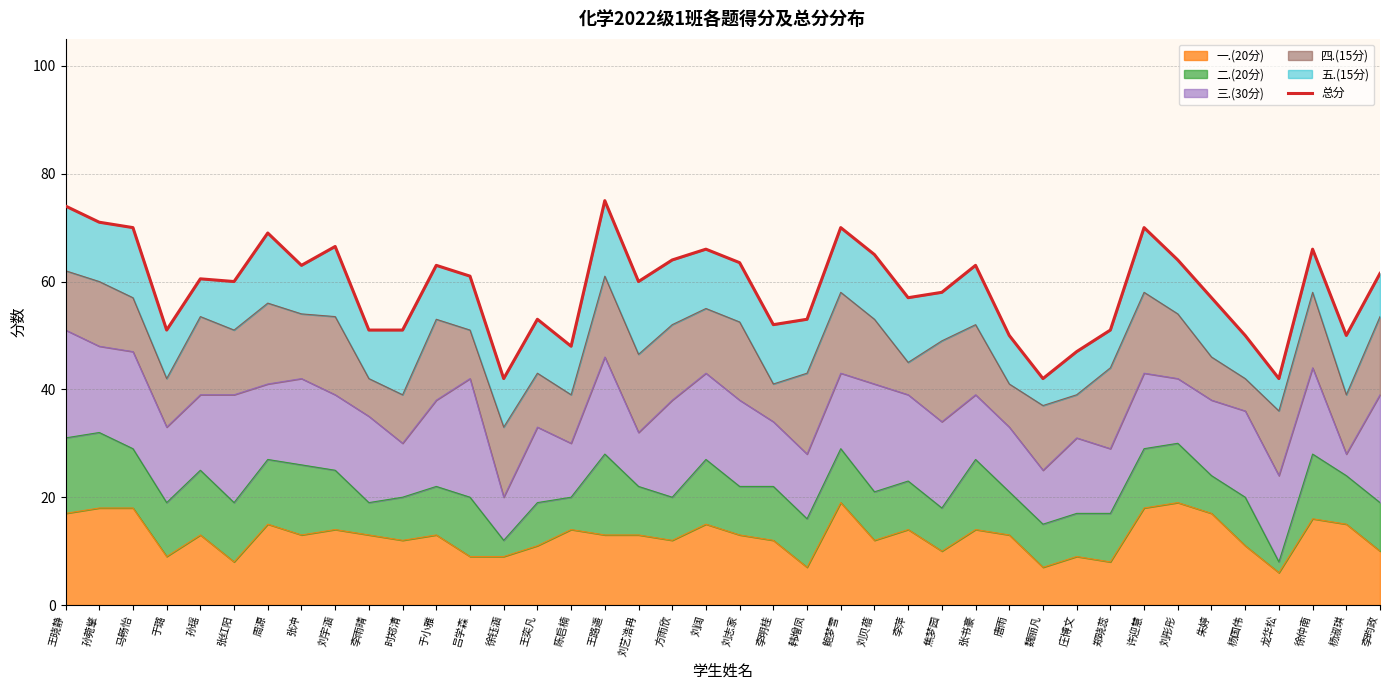

What is the value of the 28th point from the left?

63.0